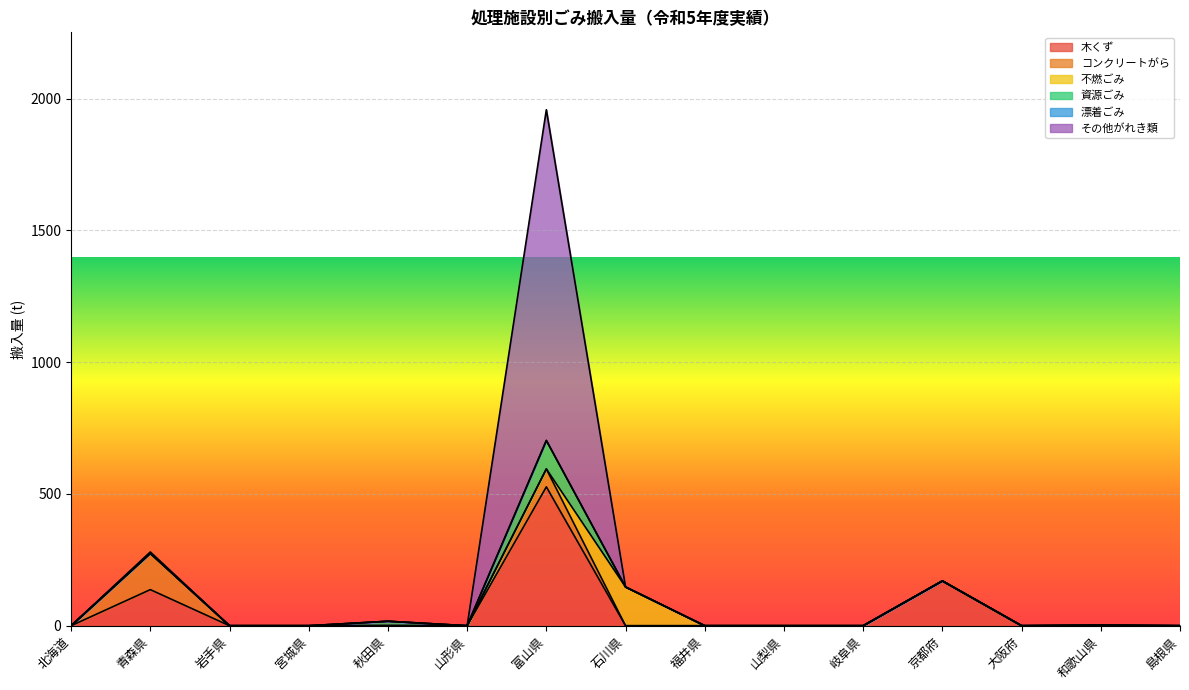

True or false: 漂着ごみ and 資源ごみ intersect in this chart.

False